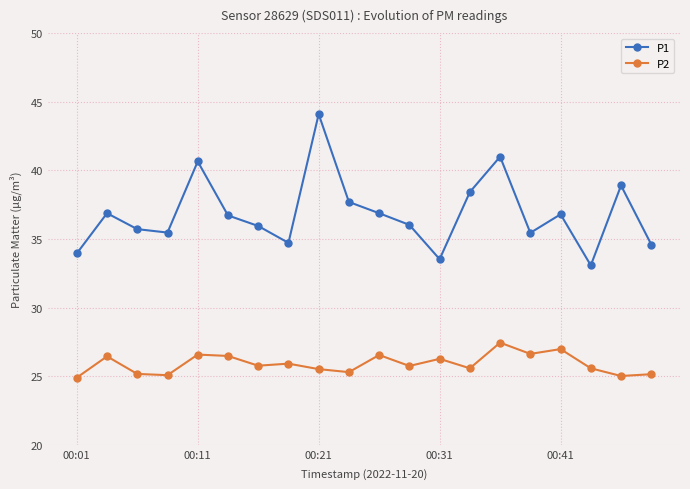

What is the minimum value for P2?

24.9